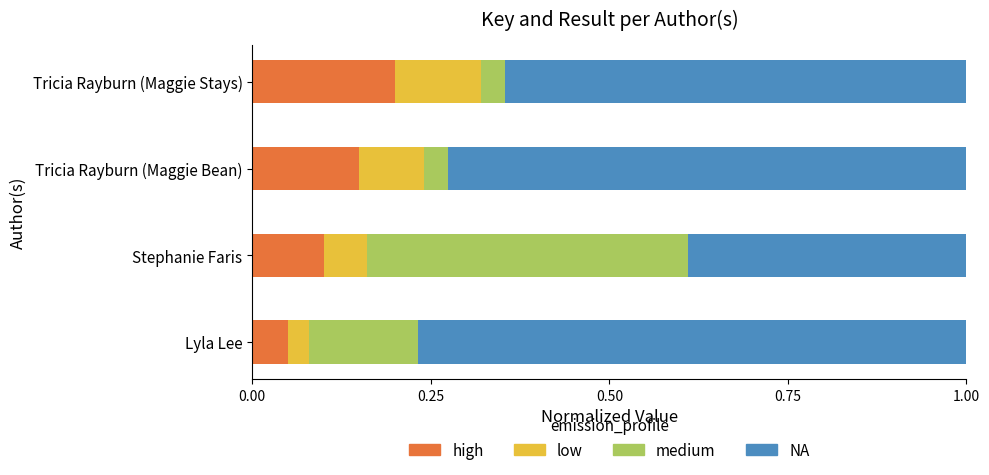

What are all the series names shown in the legend?

high, low, medium, NA